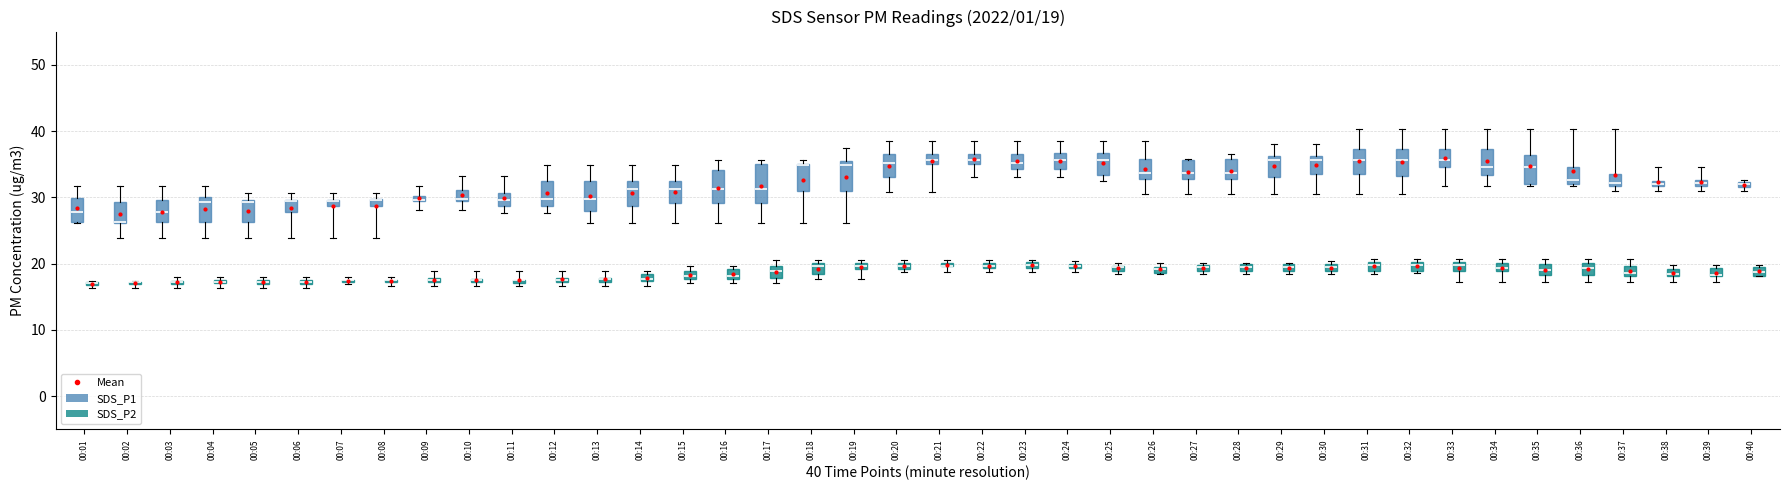

The value of SDS_P1 at 00:11 is 29.8. True or false?

True